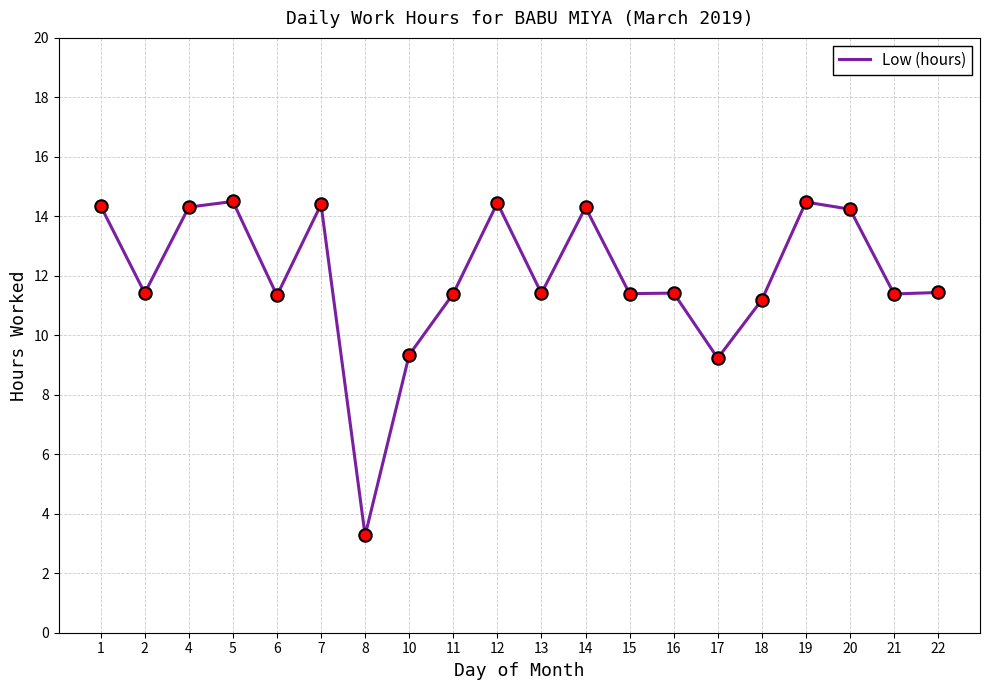

Approximately how many times larger is the value at 4 compared to 10?

1.5